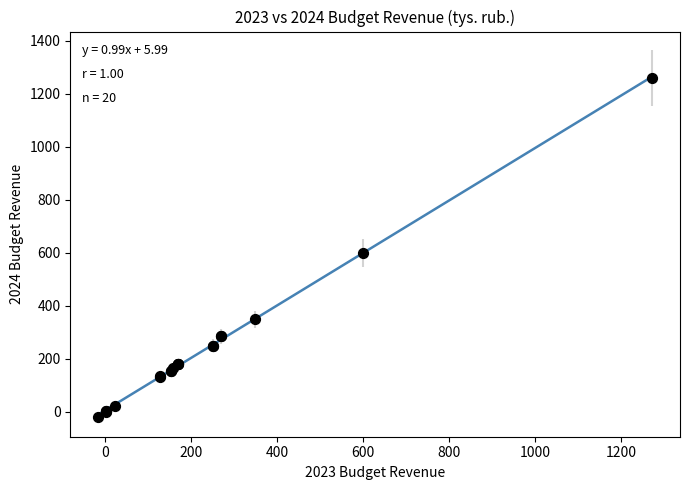

What Y value in the scatter plot is closest to 621?

599.4